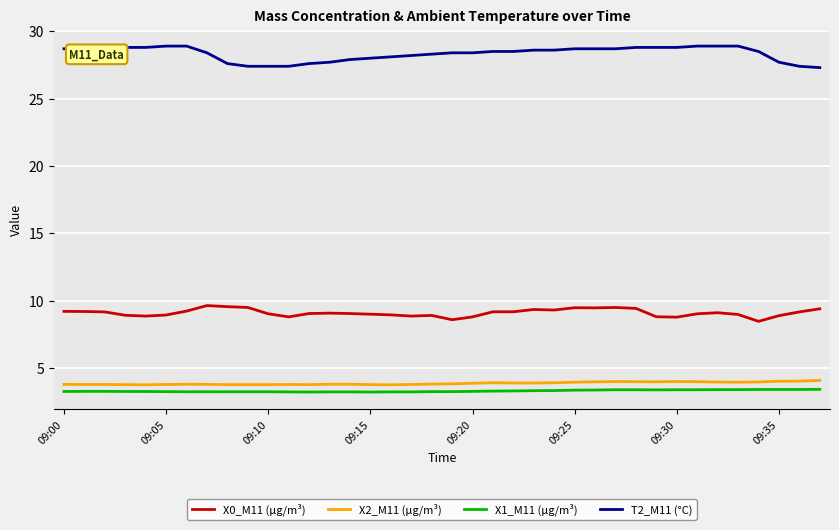

At how many categories does at least one series exceed 7?

38